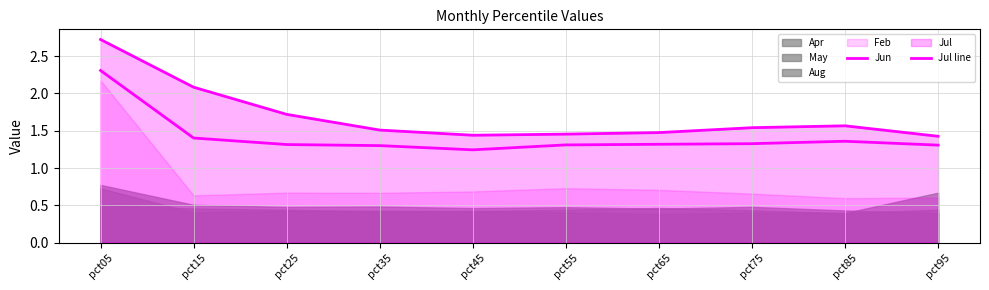

Is the value of Jul line at pct85 greater than the value of Jun at pct25?

Yes